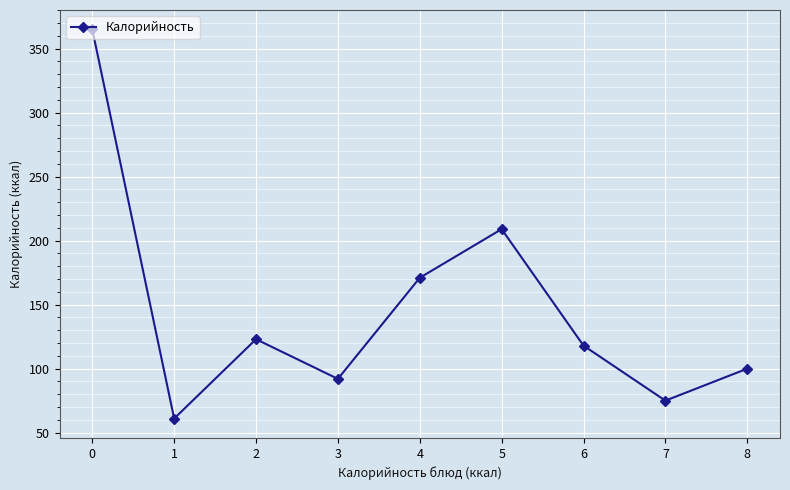

What is the difference between the second highest and second lowest values?

134